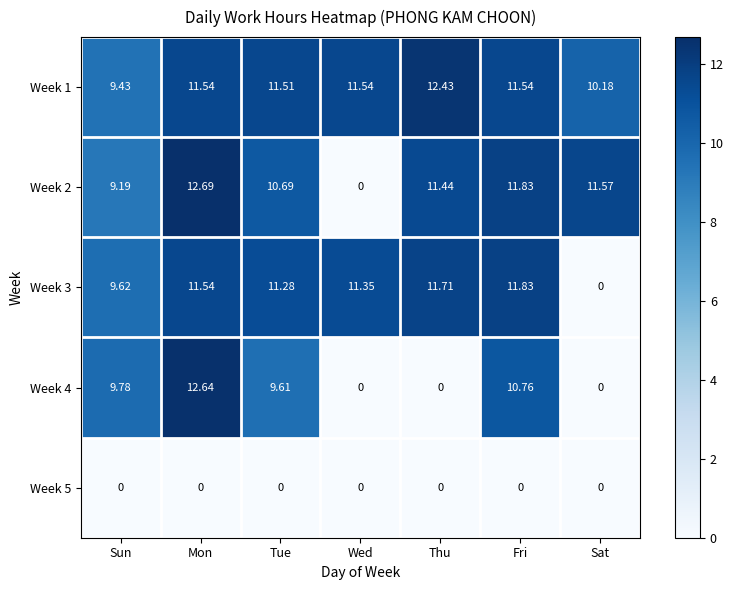

At which category is the sum across all series the highest?

Mon